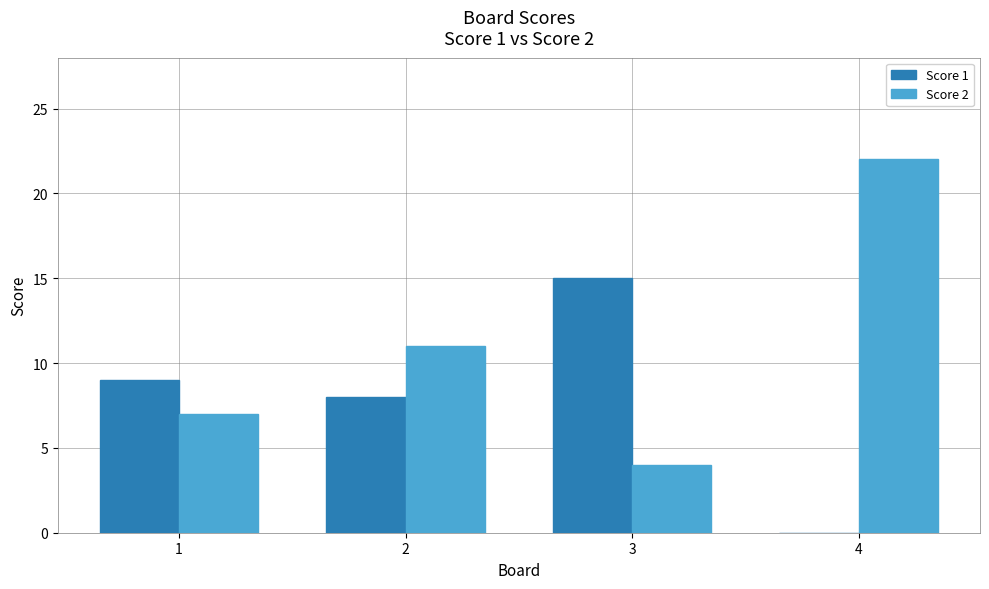

What is the approximate value of Score 1 at 1?

9